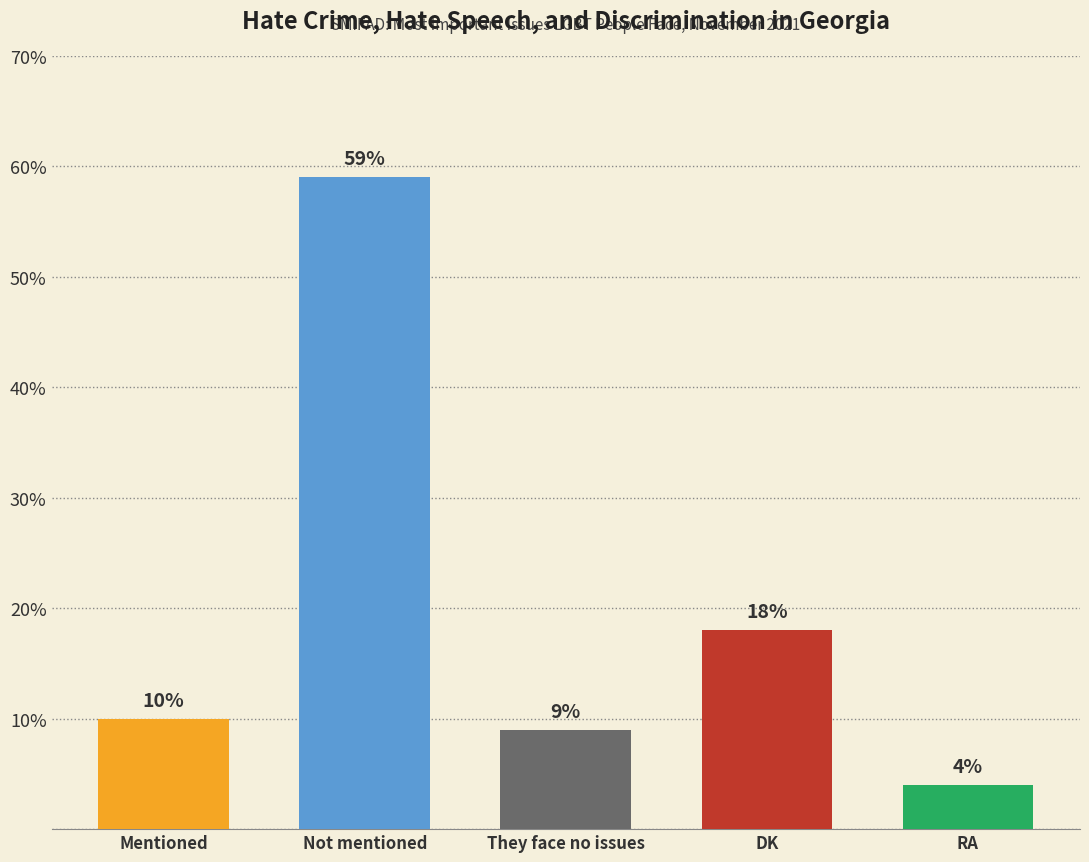

Rank the categories by value from lowest to highest.

RA, They face no issues, Mentioned, DK, Not mentioned